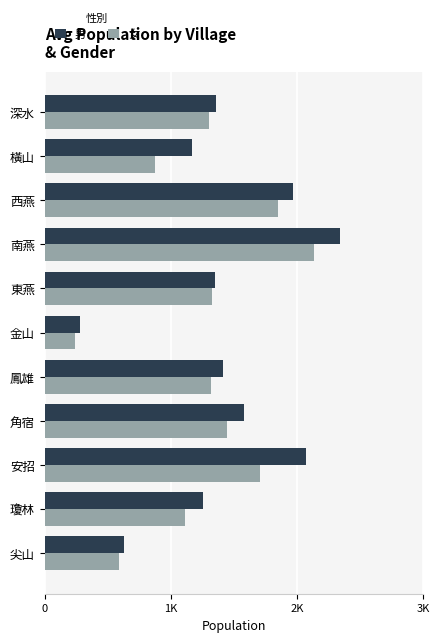

List the series in order of their overall mean, highest first.

男, 女